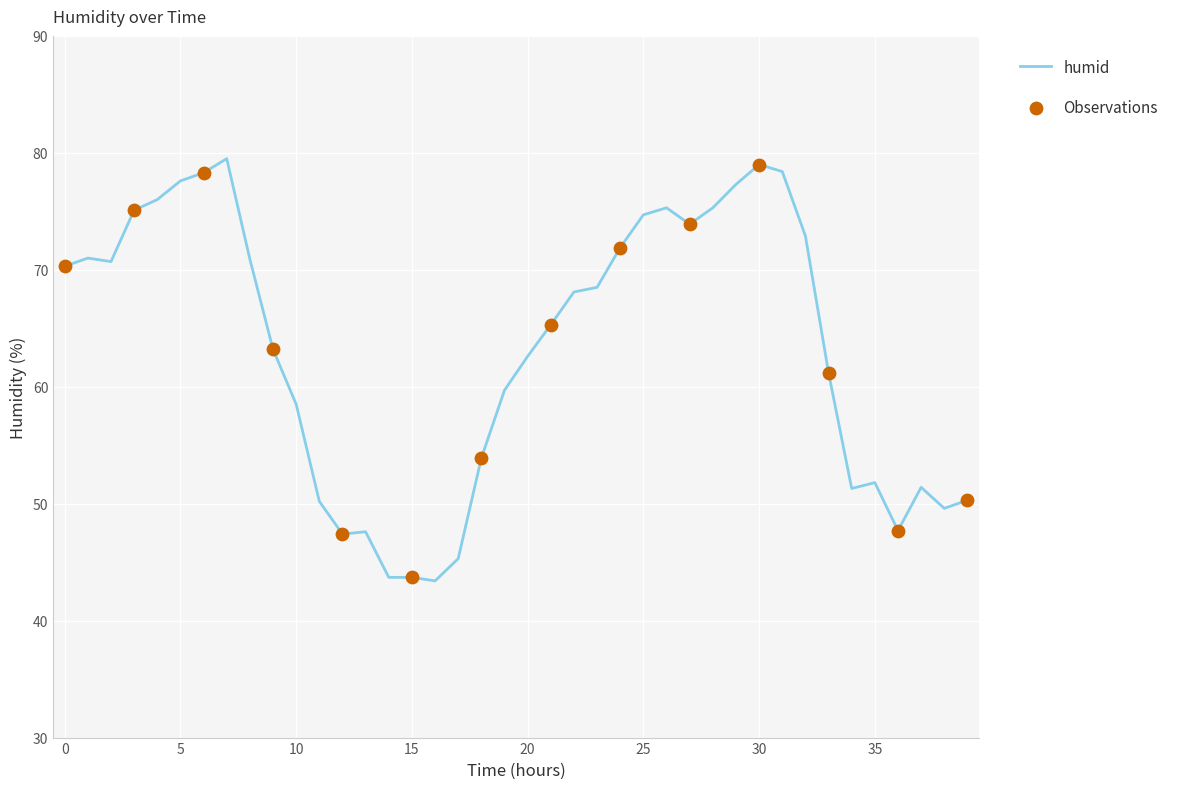

What is the smallest value displayed?

43.4